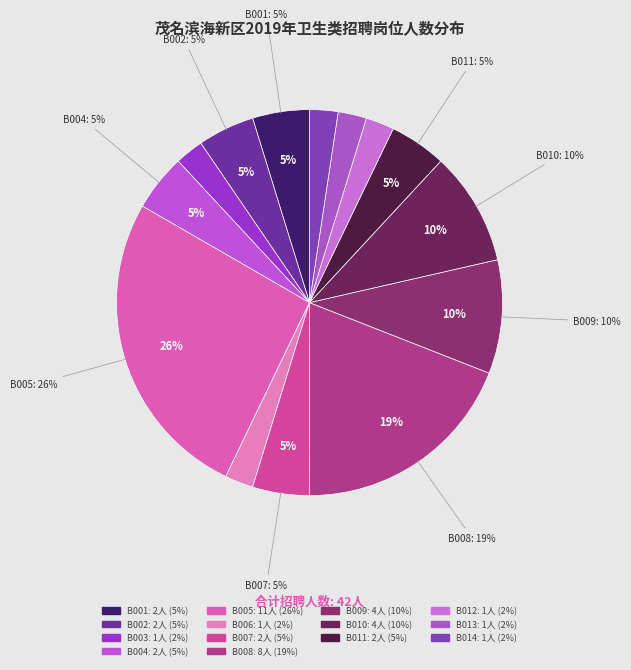

Approximately how many times larger is the value at B004 compared to B008?

0.2